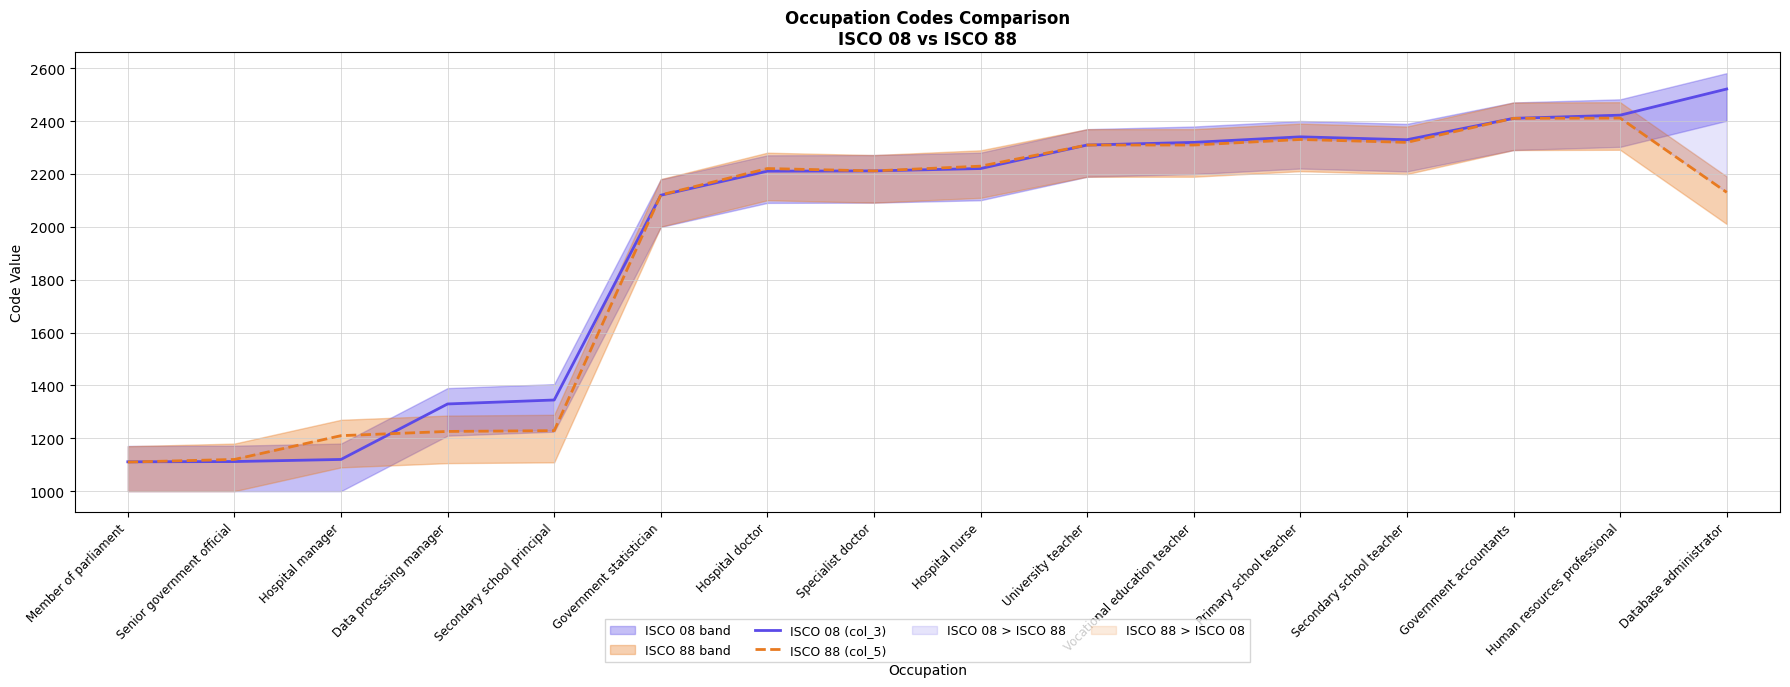

True or false: ISCO 08 (col_3) has more than 2 points higher than both neighbors.

False